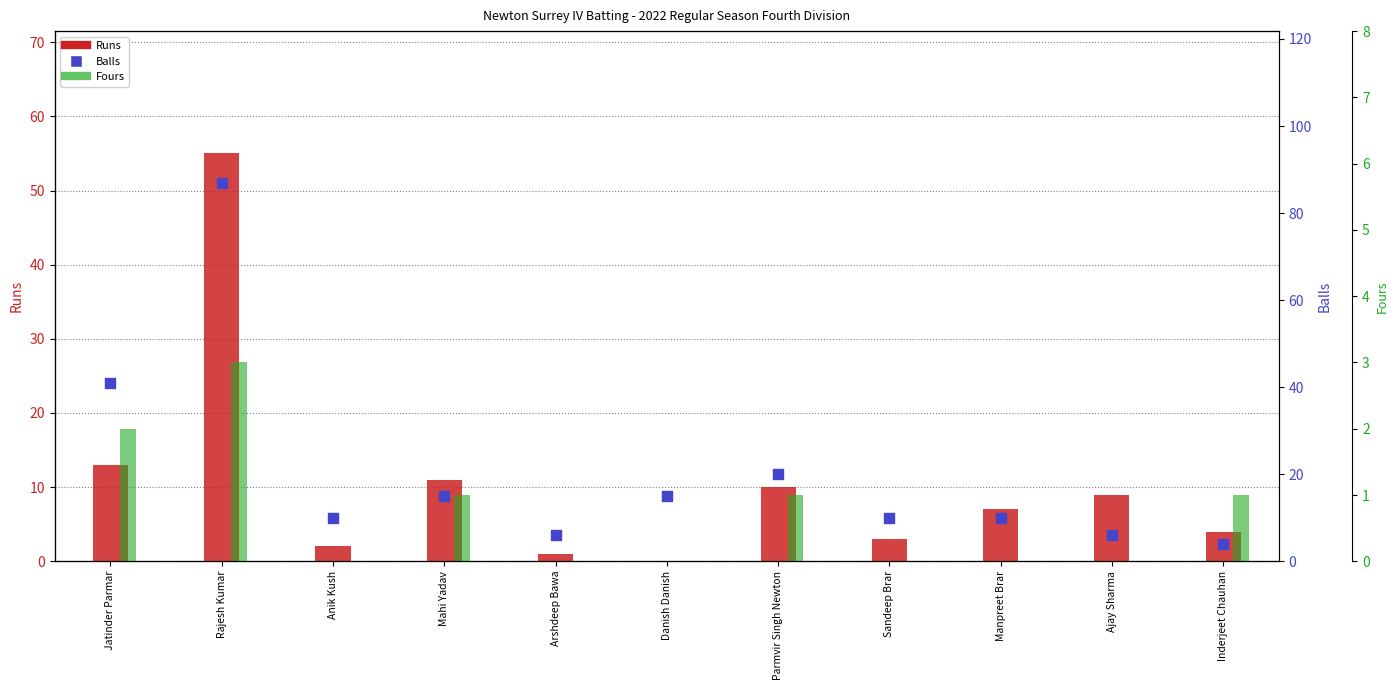

At which category is the sum across all series the highest?

Rajesh Kumar